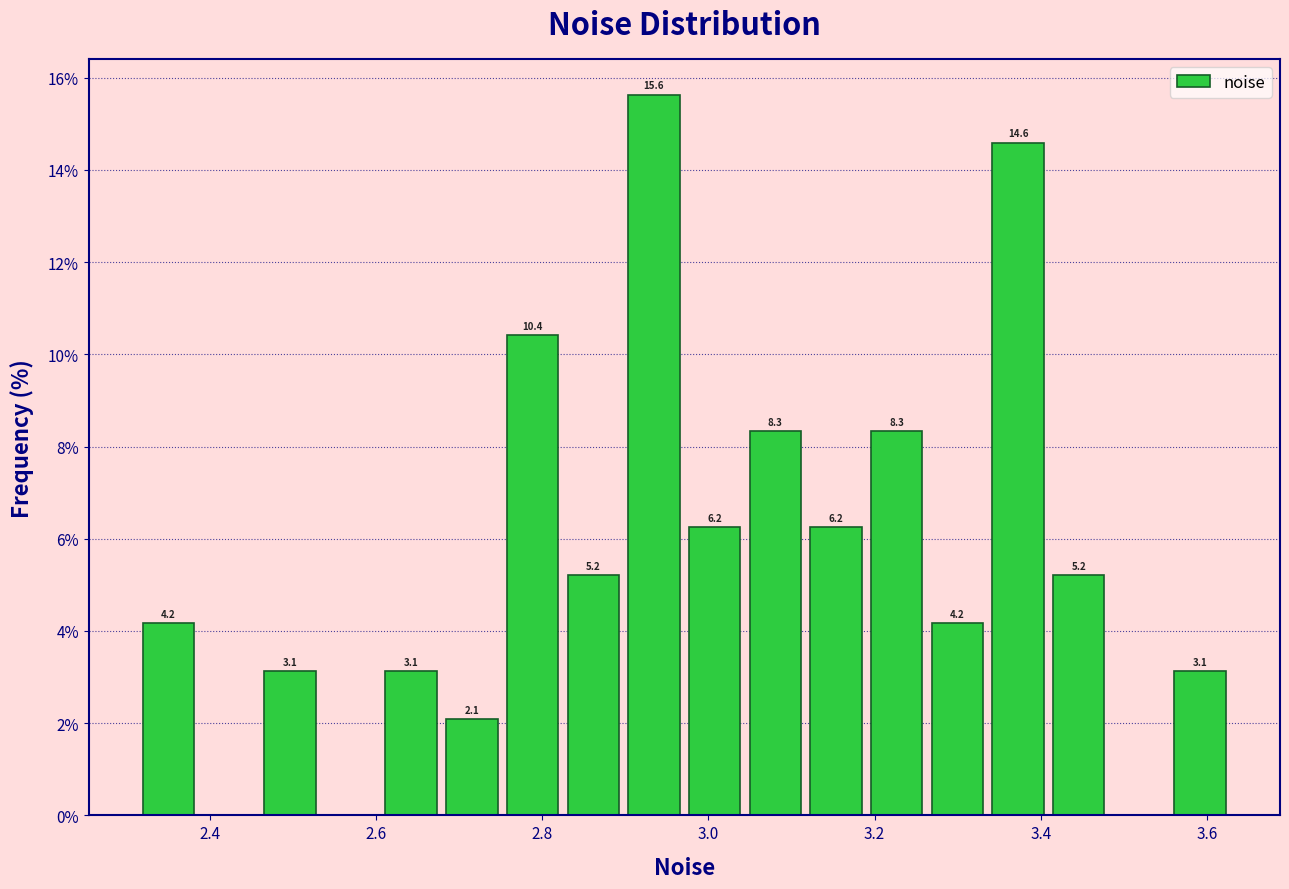

Around what value on the x-axis is the tallest bar? Give the approximate position of its centre, as read against the axis.

2.94